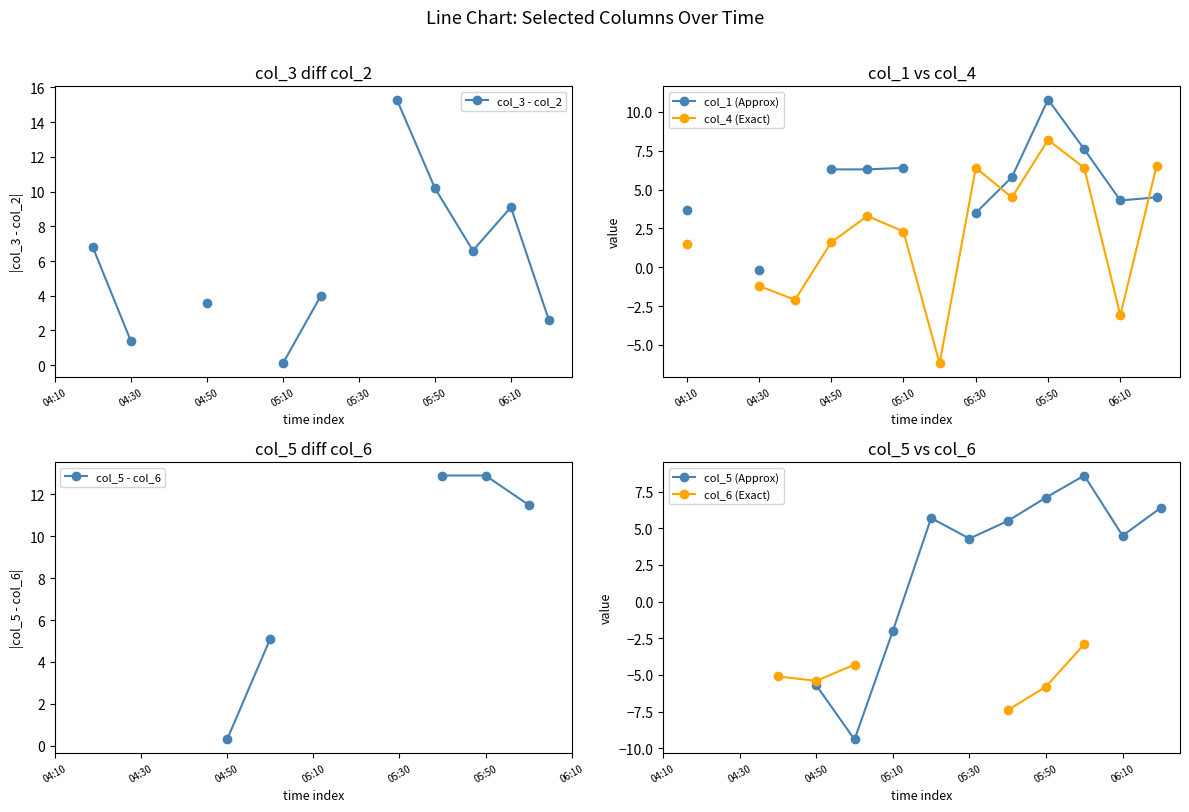

Is it true that col_5 (Approx) equals -2.9 at 05:10?

False